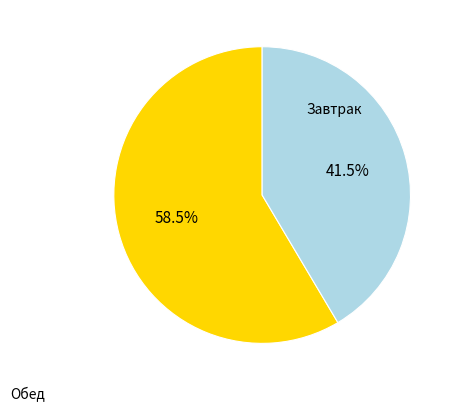

Is there a majority slice in this chart?

Yes